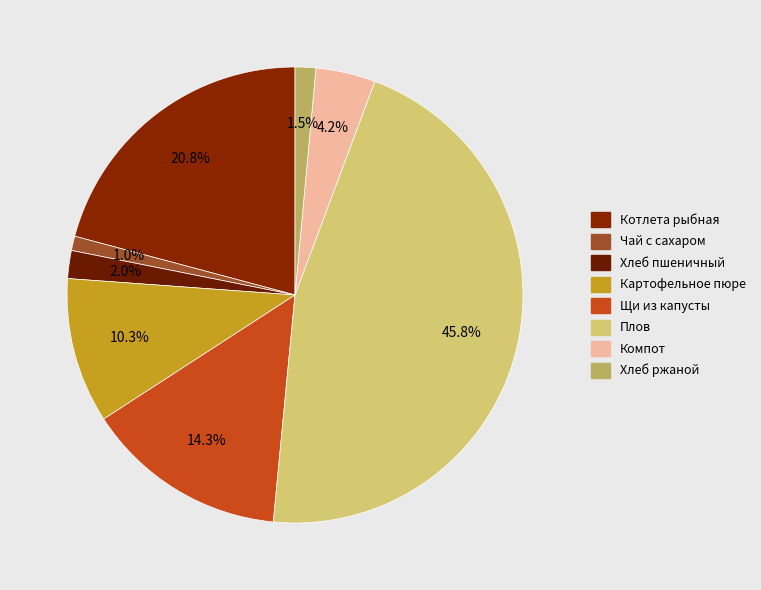

Which category has the biggest portion of the pie?

Плов